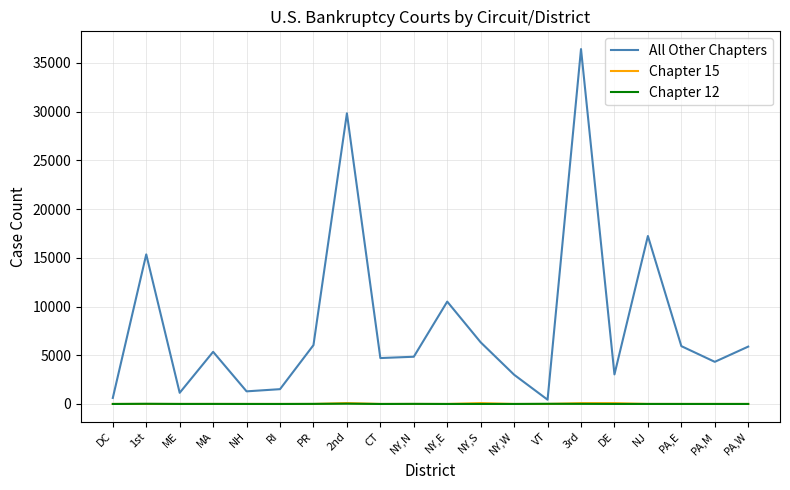

True or false: All Other Chapters and Chapter 15 intersect in this chart.

False